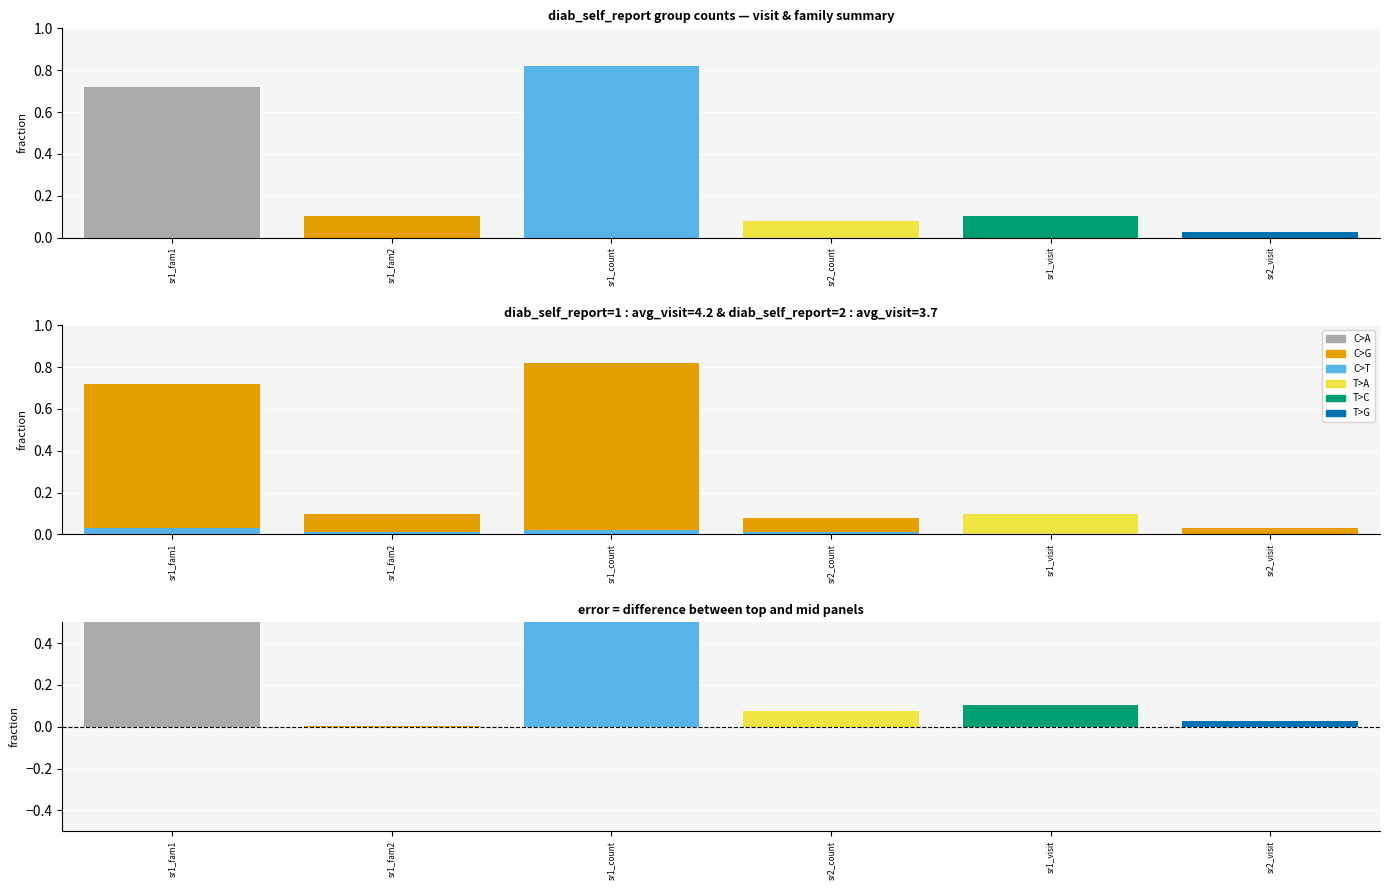

The C>T series shows 0.0 at sr1_fam1. True or false?

True